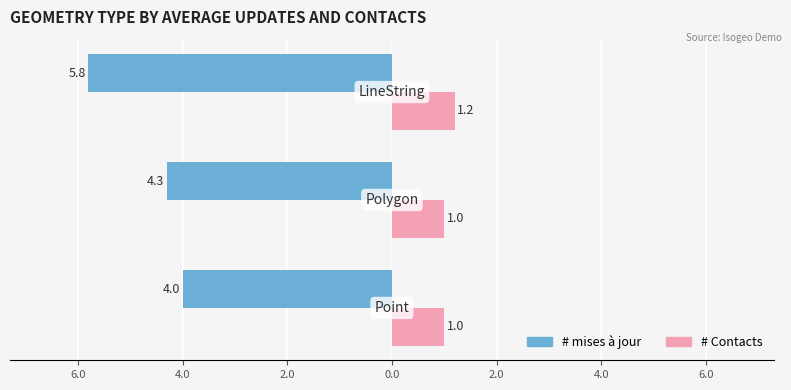

What are all the series names shown in the legend?

# mises à jour, # Contacts